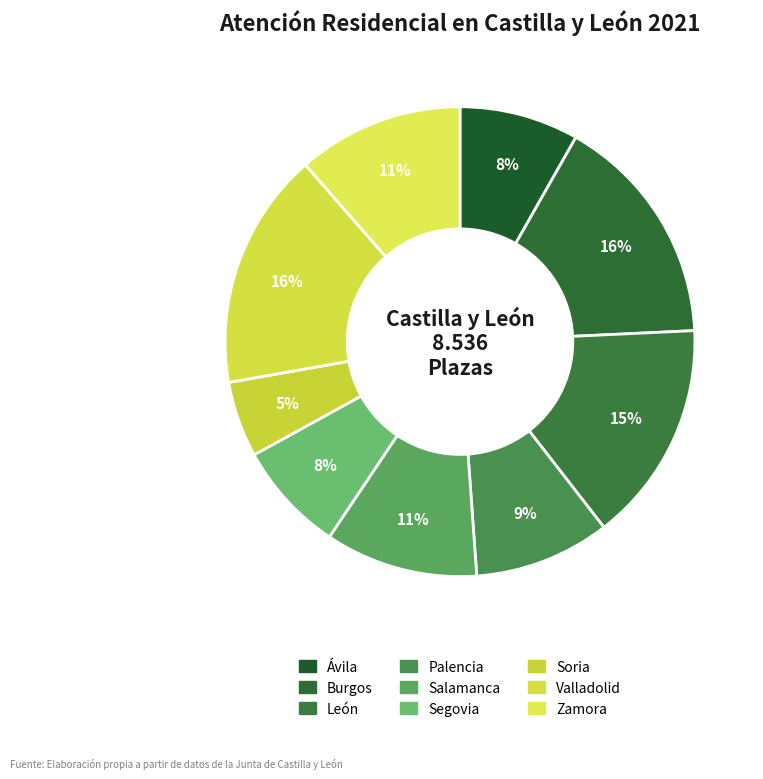

To the nearest percent, what percentage of the pie is León?

15%